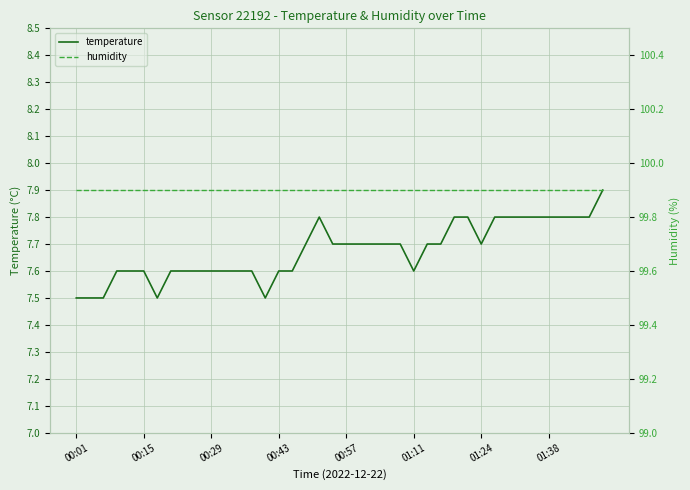

What is the minimum value for temperature?

7.5